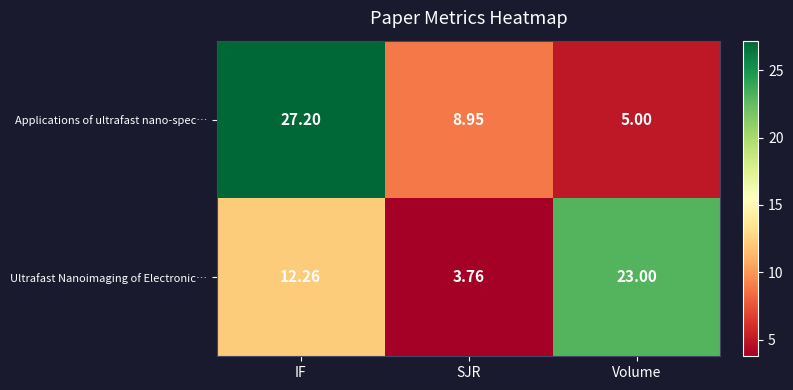

Which series has the widest spread of values?

Applications of ultrafast nano-spec…